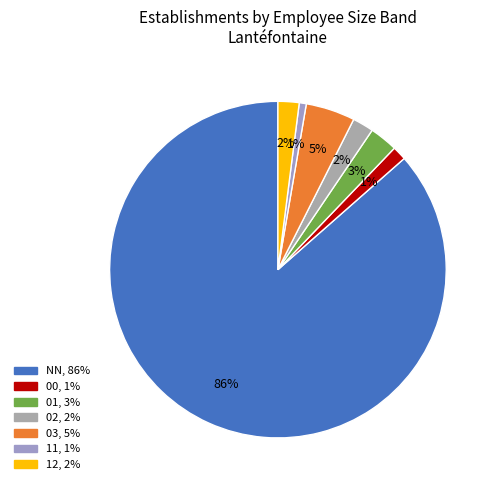

Which category has the biggest portion of the pie?

NN